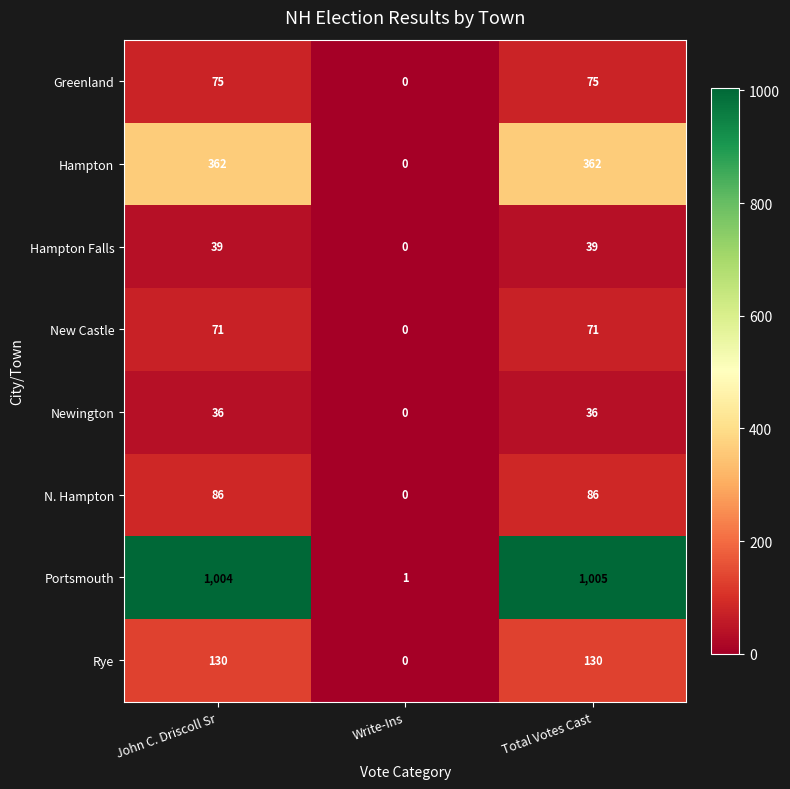

At John C. Driscoll Sr, list the series in order from smallest to largest.

Newington, Hampton Falls, New Castle, Greenland, N. Hampton, Rye, Hampton, Portsmouth